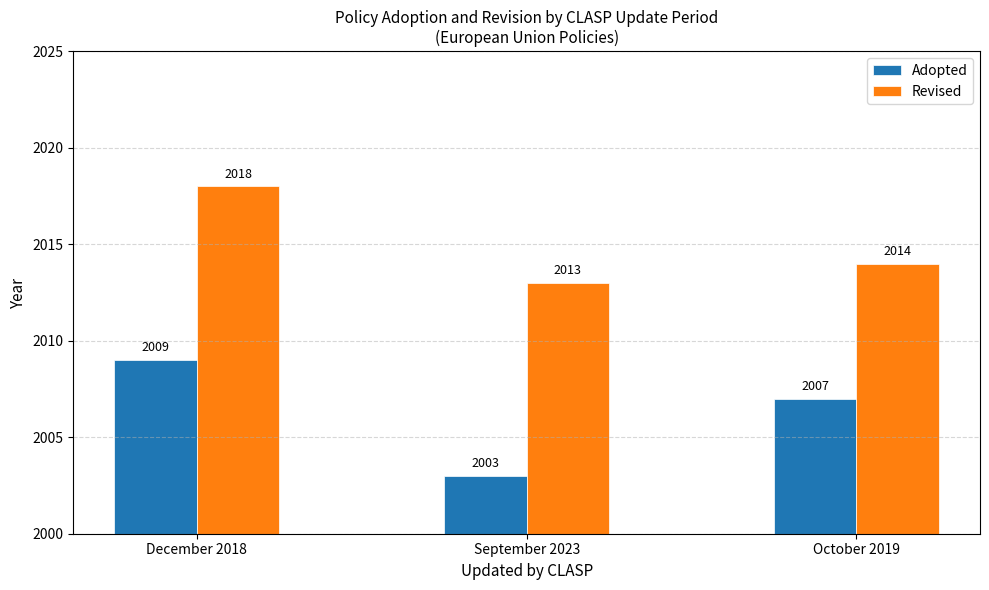

Between December 2018 and October 2019, which series saw the biggest shift?

Revised